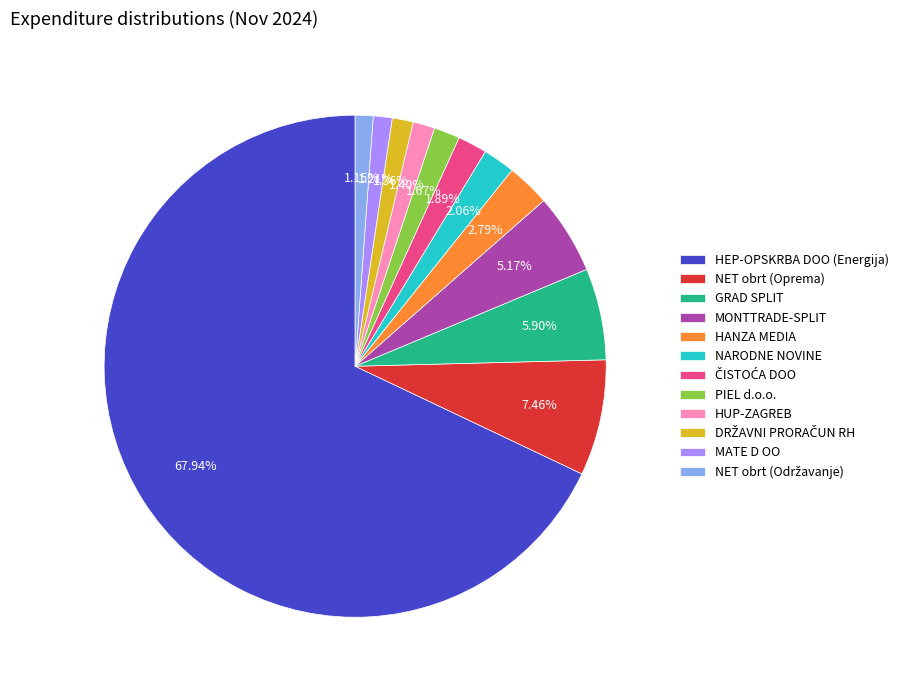

Which slice is the largest?

HEP-OPSKRBA DOO (Energija)